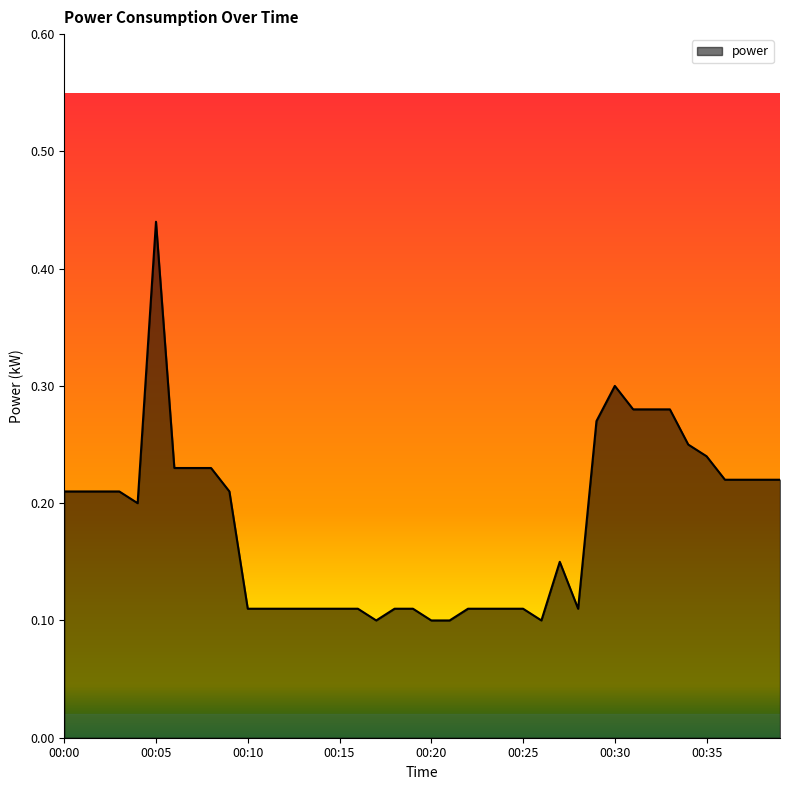

What is the value of the 15th point from the left?

0.1